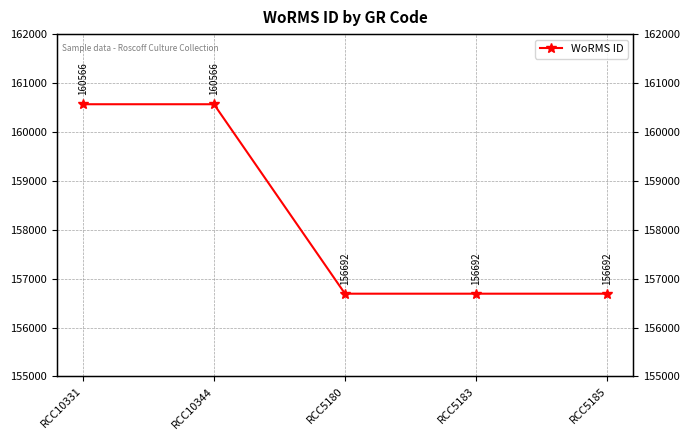

What value does the data have at RCC10331?

160566